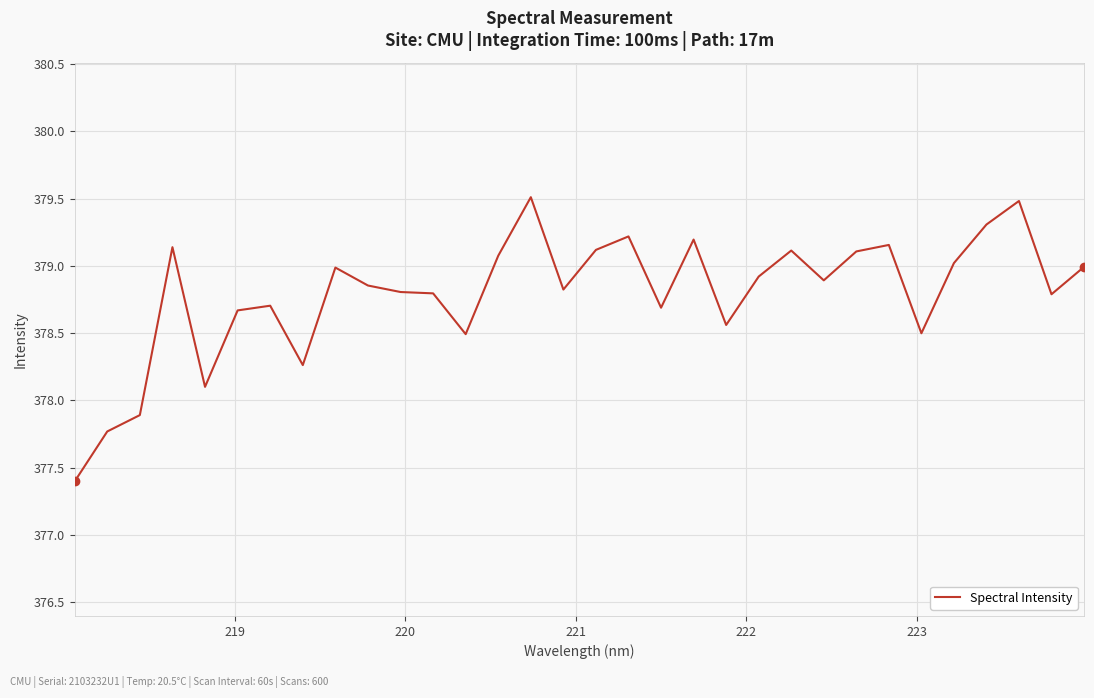

What is the maximum value shown in the chart?

379.5